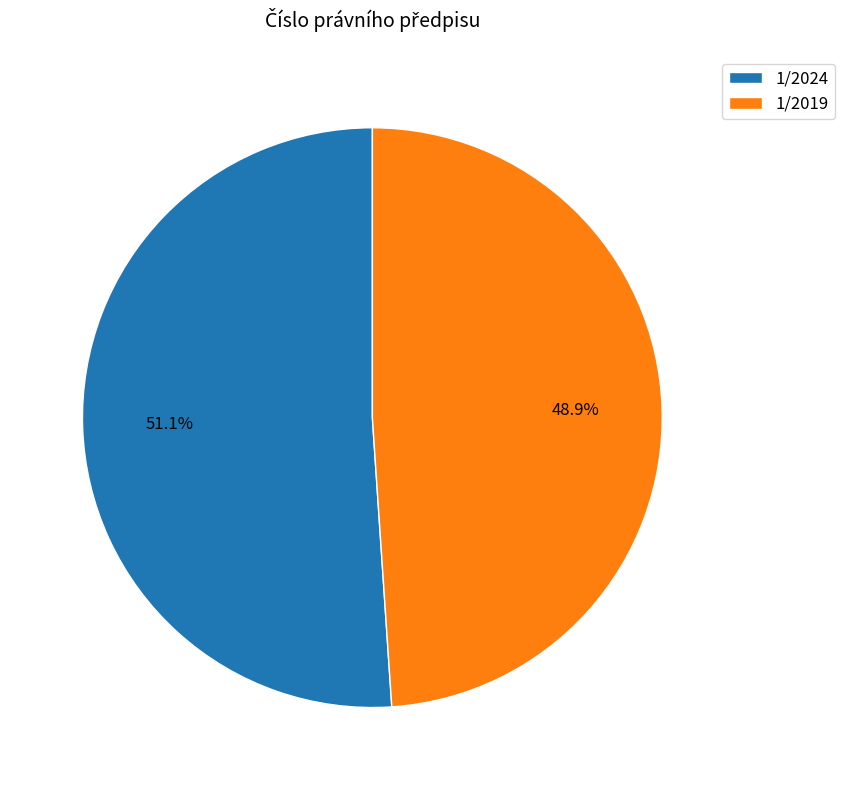

What percentage is the 1/2019 slice, to the nearest percent?

49%